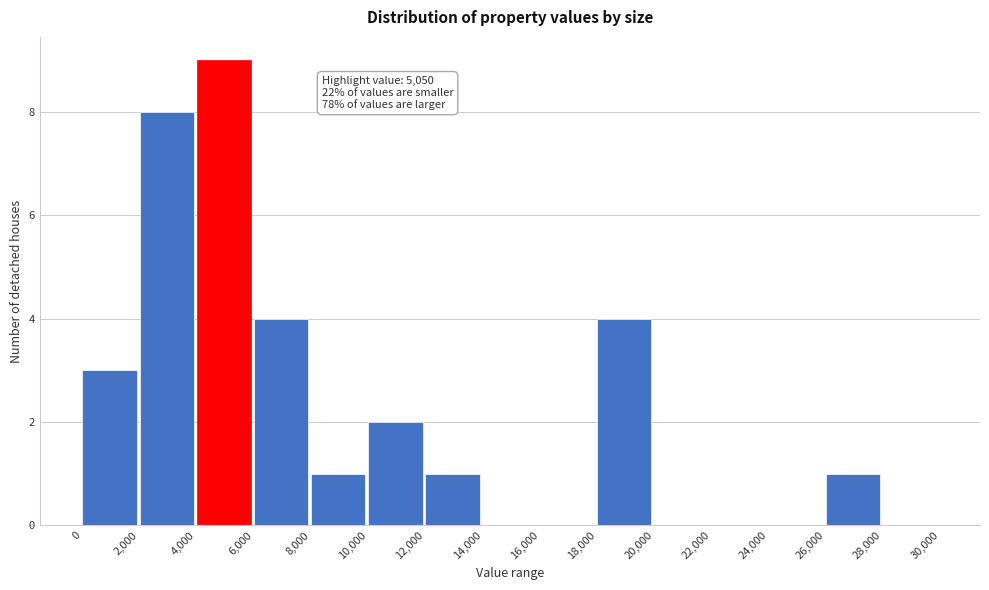

Which range on the x-axis has the tallest bar?

4,000 to 6,000